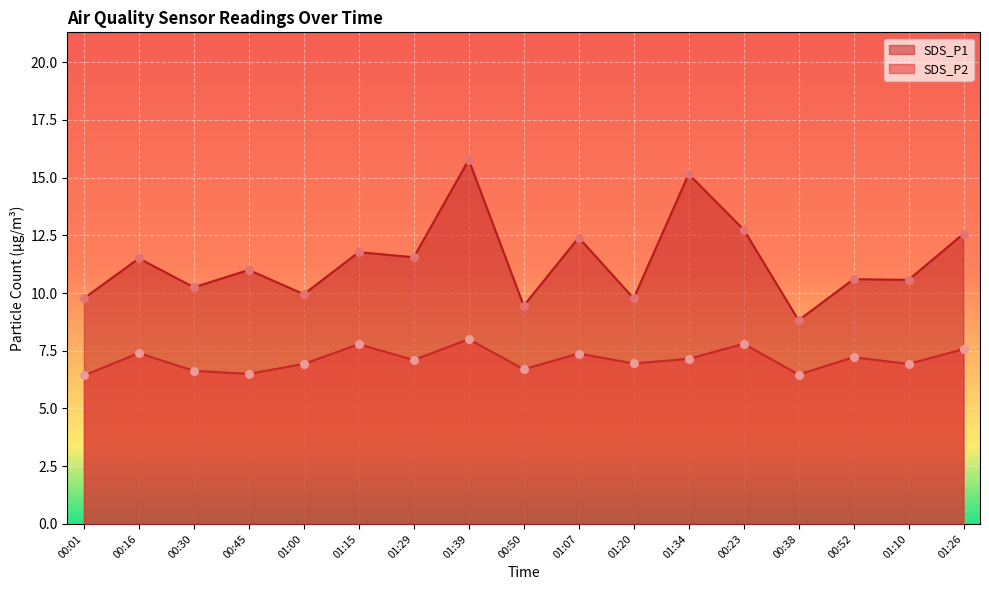

Which series has the largest total across all categories?

SDS_P1